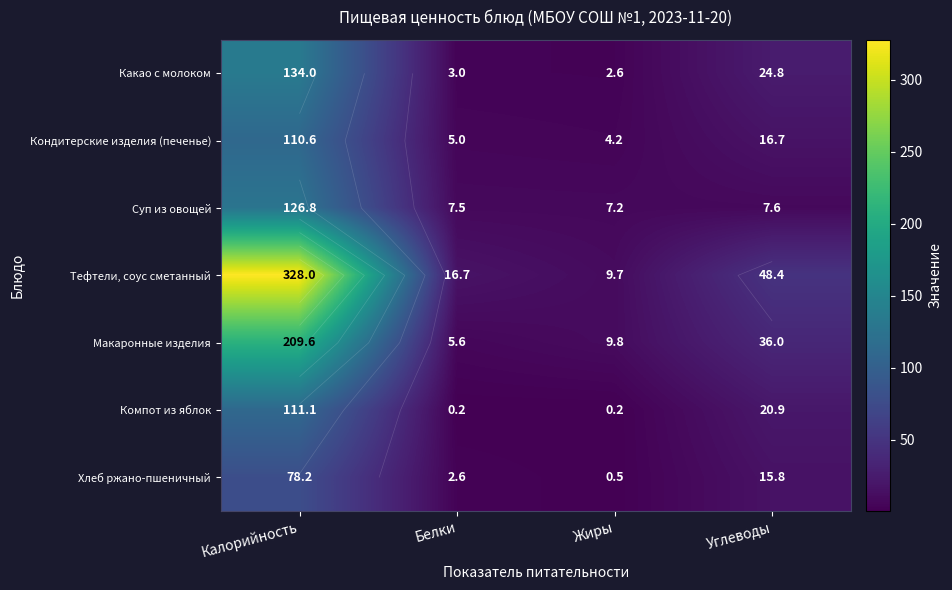

What is the difference between the Кондитерские изделия (печенье) values at Калорийность and Белки?

105.6